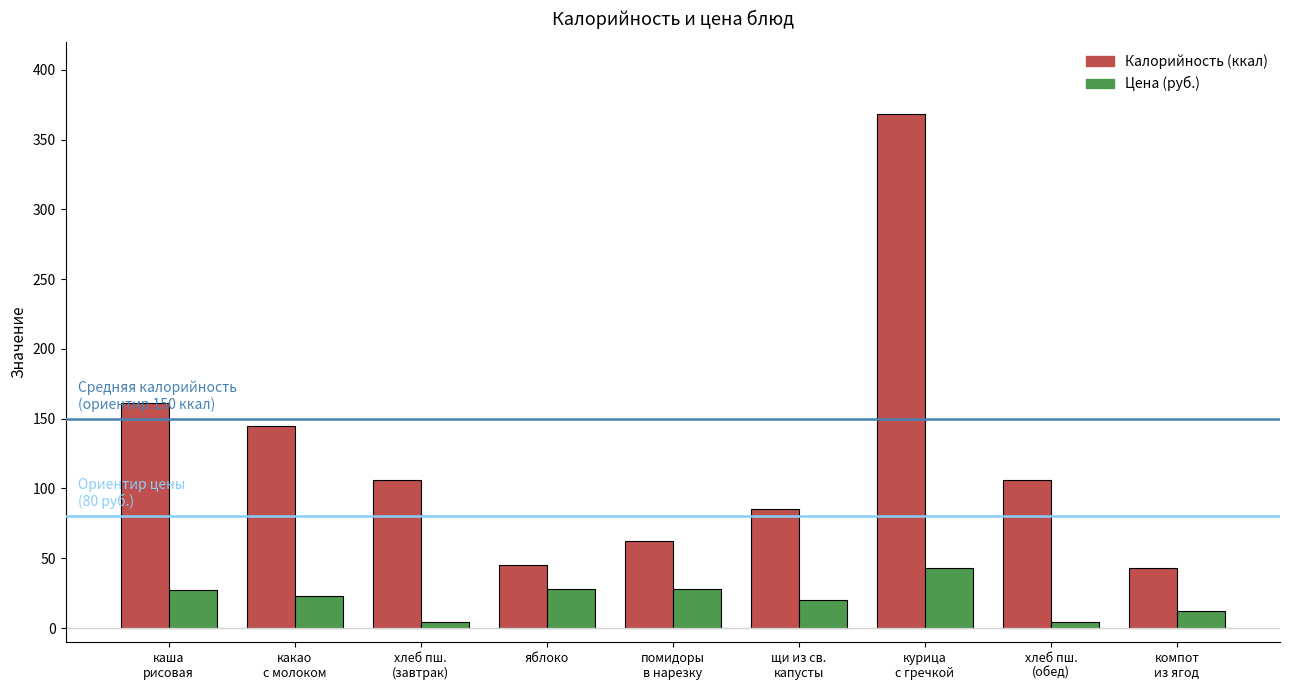

What is the total value across all series at яблоко?

73